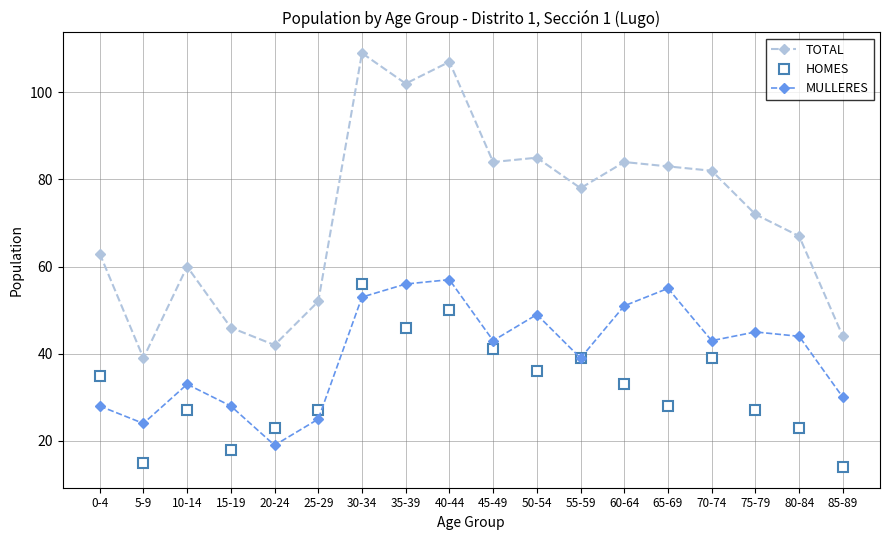

What is the sum of all MULLERES values?

722